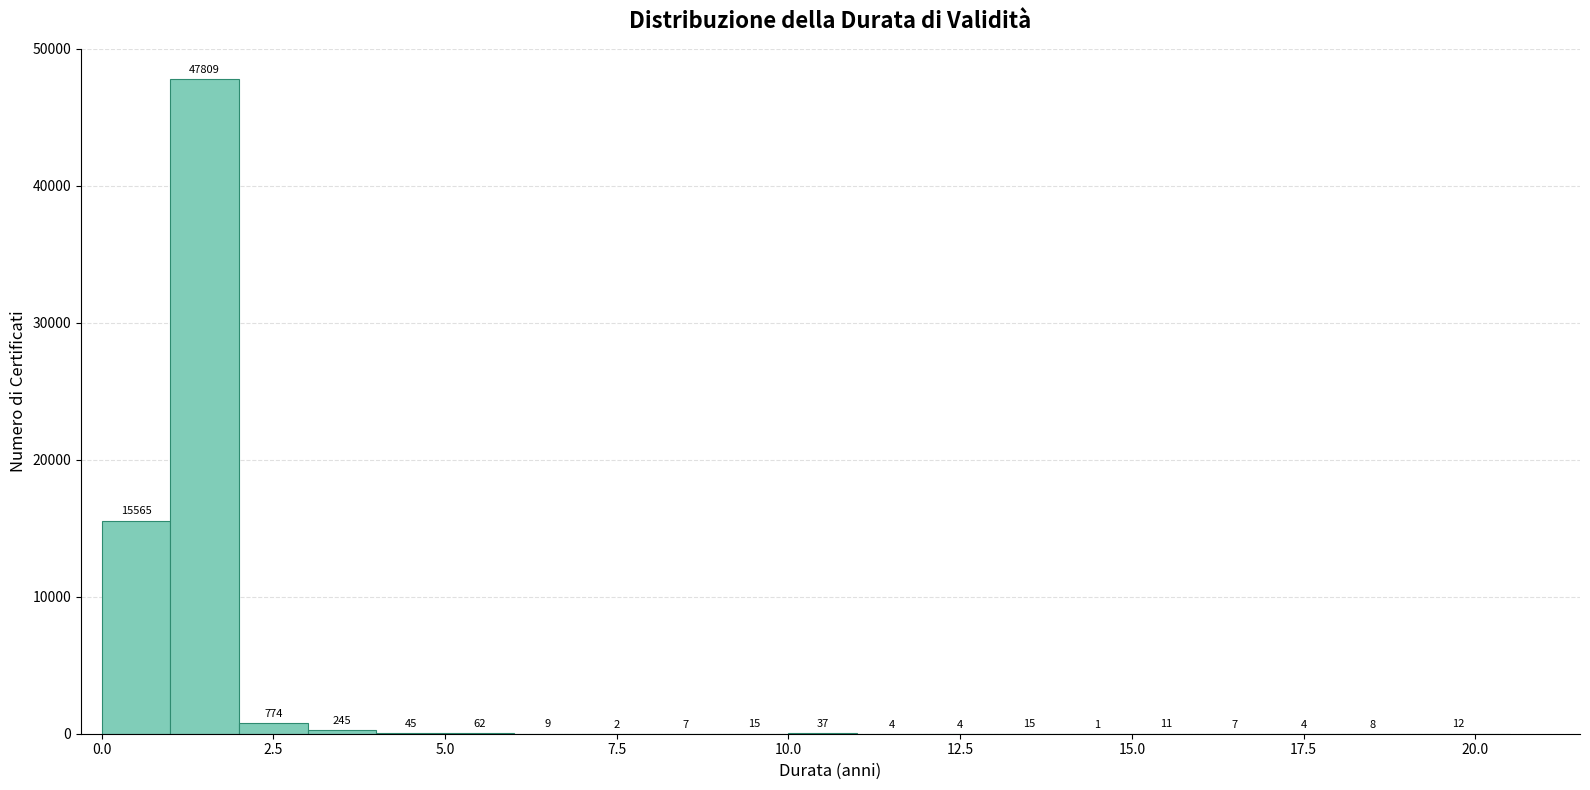

Around what value on the x-axis is the tallest bar? Give the approximate position of its centre, as read against the axis.

1.5